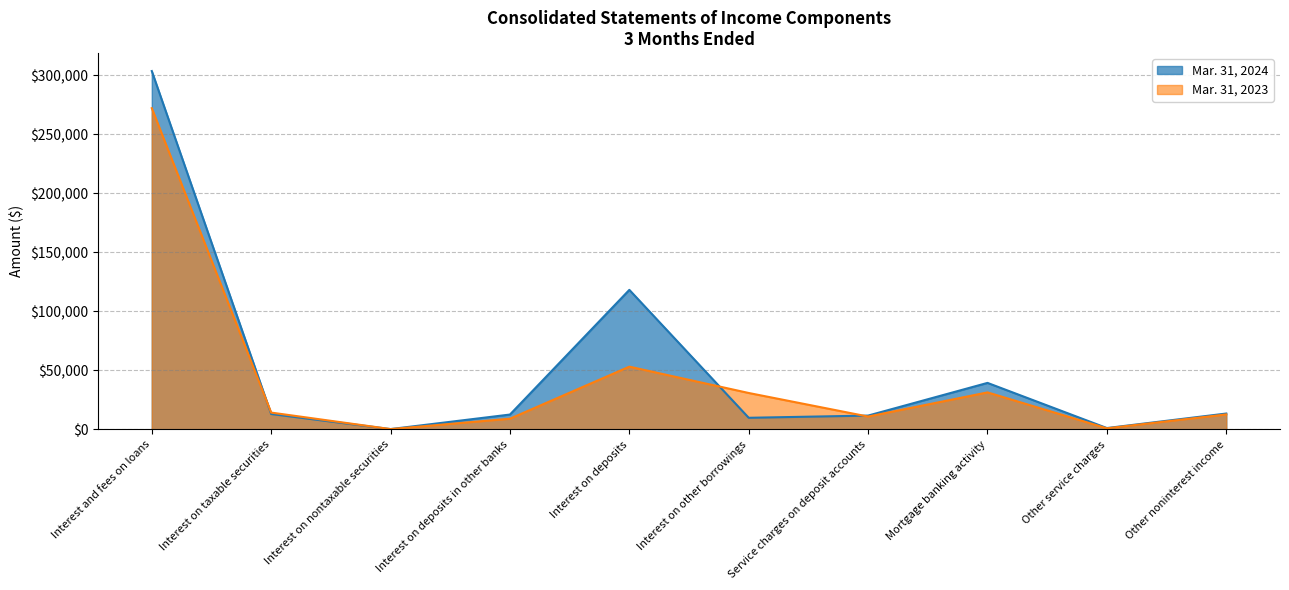

How many categories are shown in the chart?

10